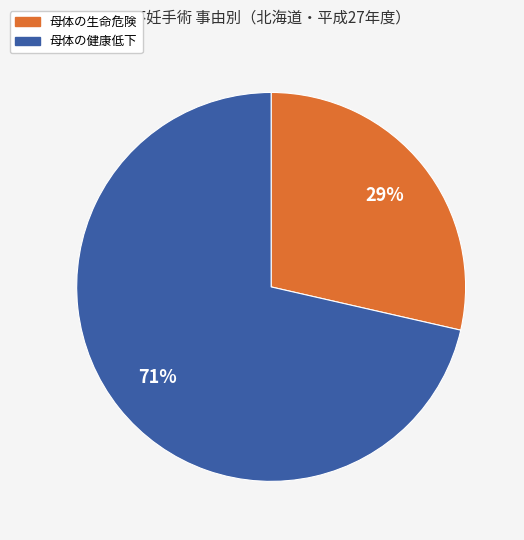

Count the number of slices in the pie.

2